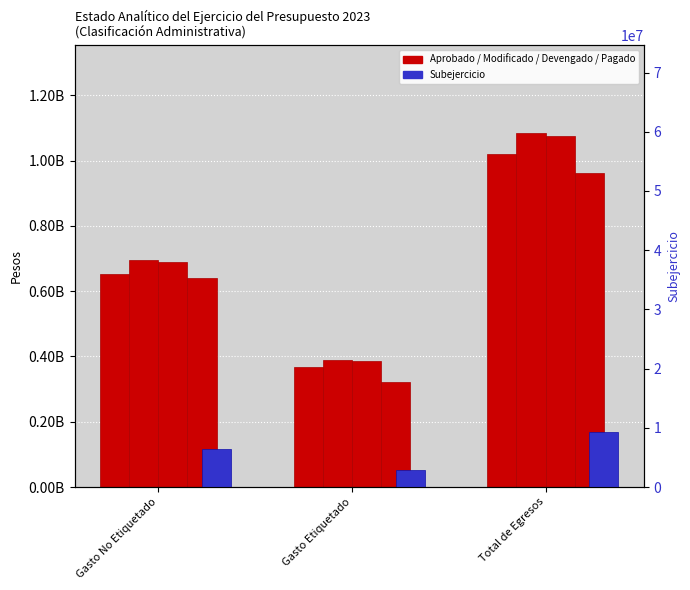

Which series has the largest total across all categories?

Modificado